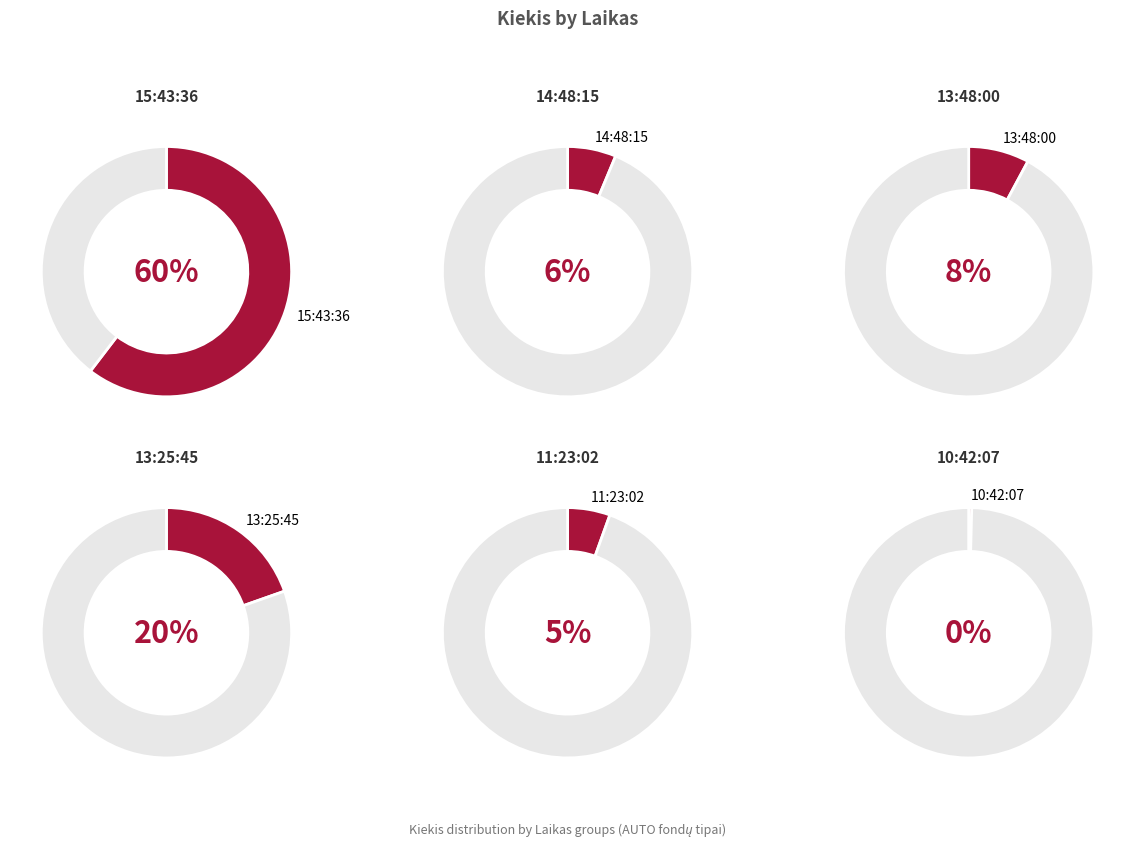

Rank the categories by value from lowest to highest.

10:42:07, 11:23:02, 14:48:15, 13:48:00, 13:25:45, 15:43:36